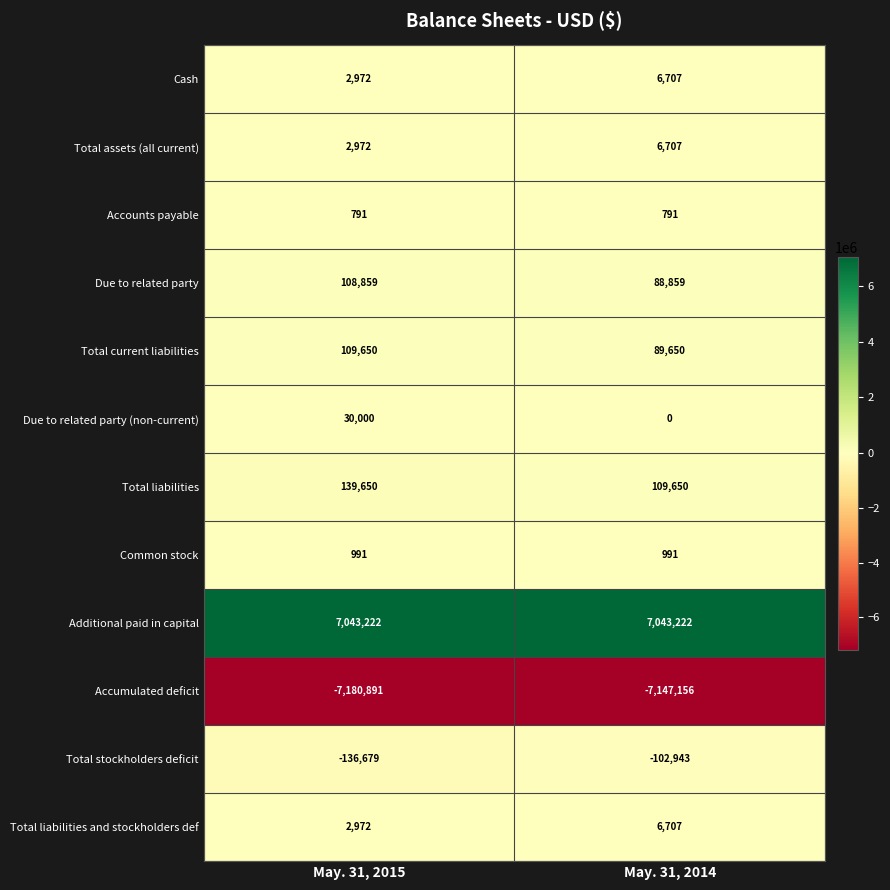

Read the Cash value at May. 31, 2015, to the nearest 50.

2950